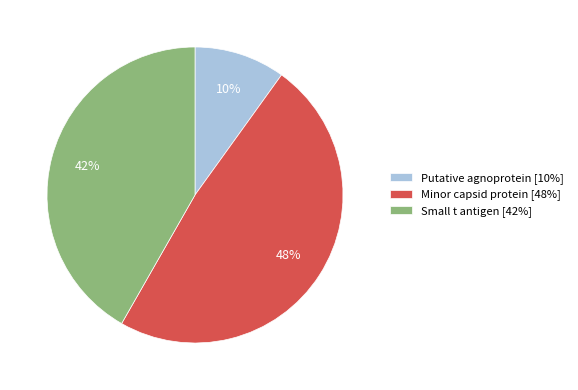

To the nearest percent, what is the difference between the largest and smallest slice percentages?

38%